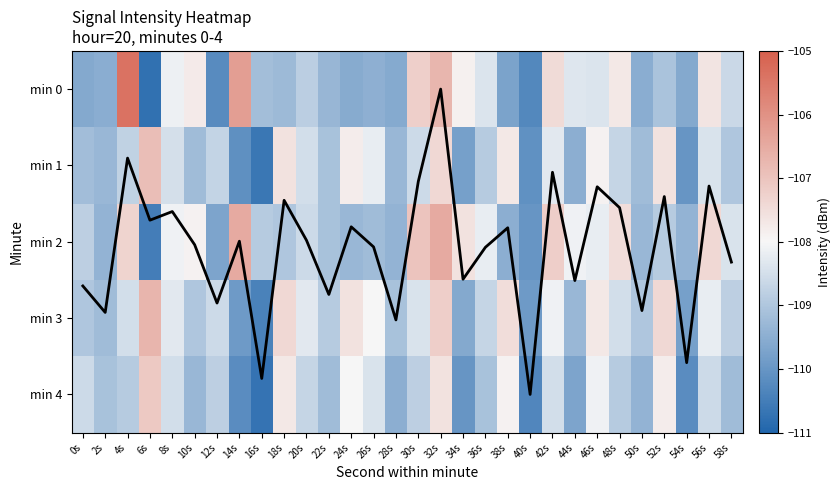

What is the average value of the min 1 series?

-108.8